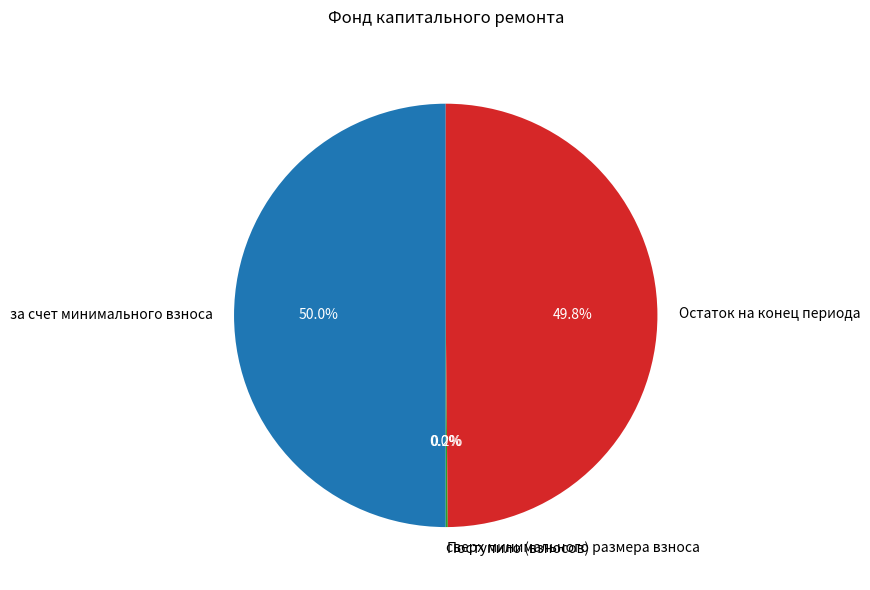

What percentage is NOT represented by Остаток на конец периода?

50.2%